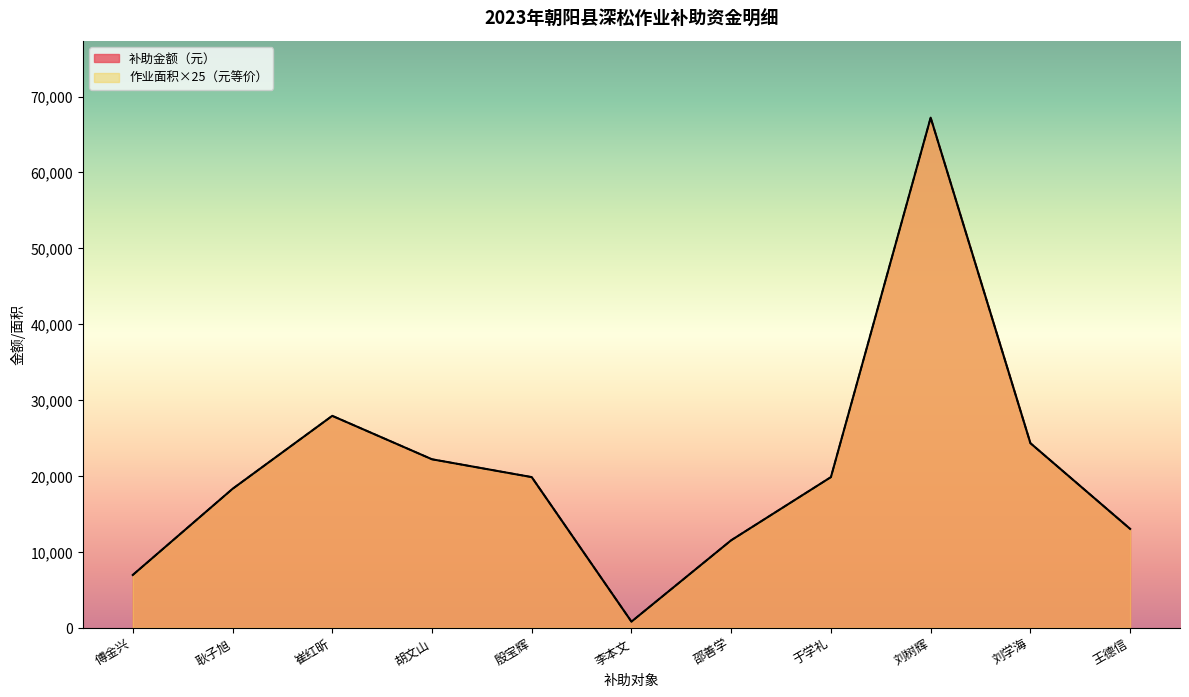

At which label does 补助金额（元） first exceed 19850?

崔红昕